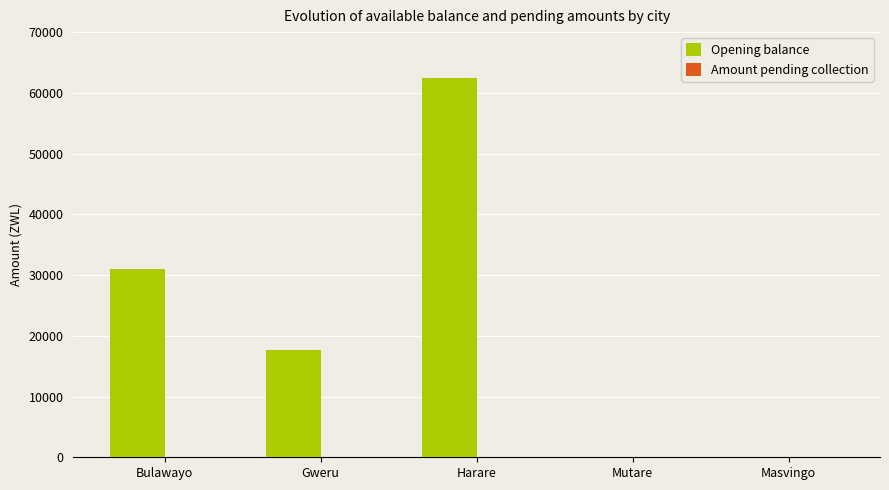

Which has a higher value, Harare or Mutare?

Harare